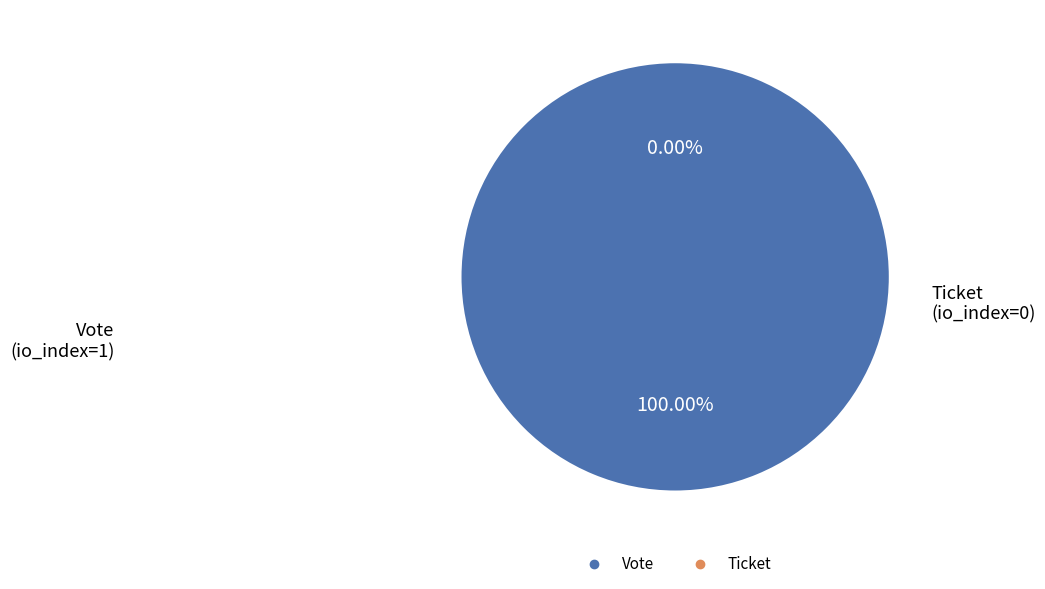

What percentage do Ticket (io_index=0) and Vote (io_index=1) together represent?

100.0%